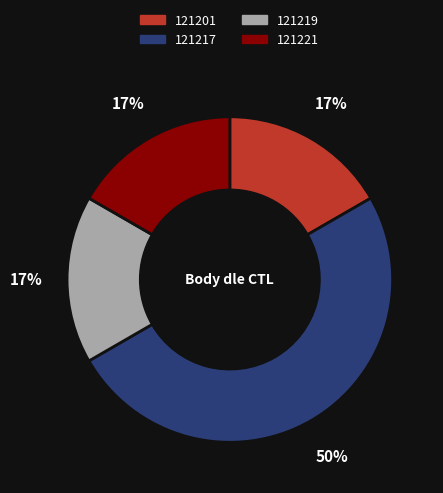

To the nearest percent, what is the average slice percentage?

25%